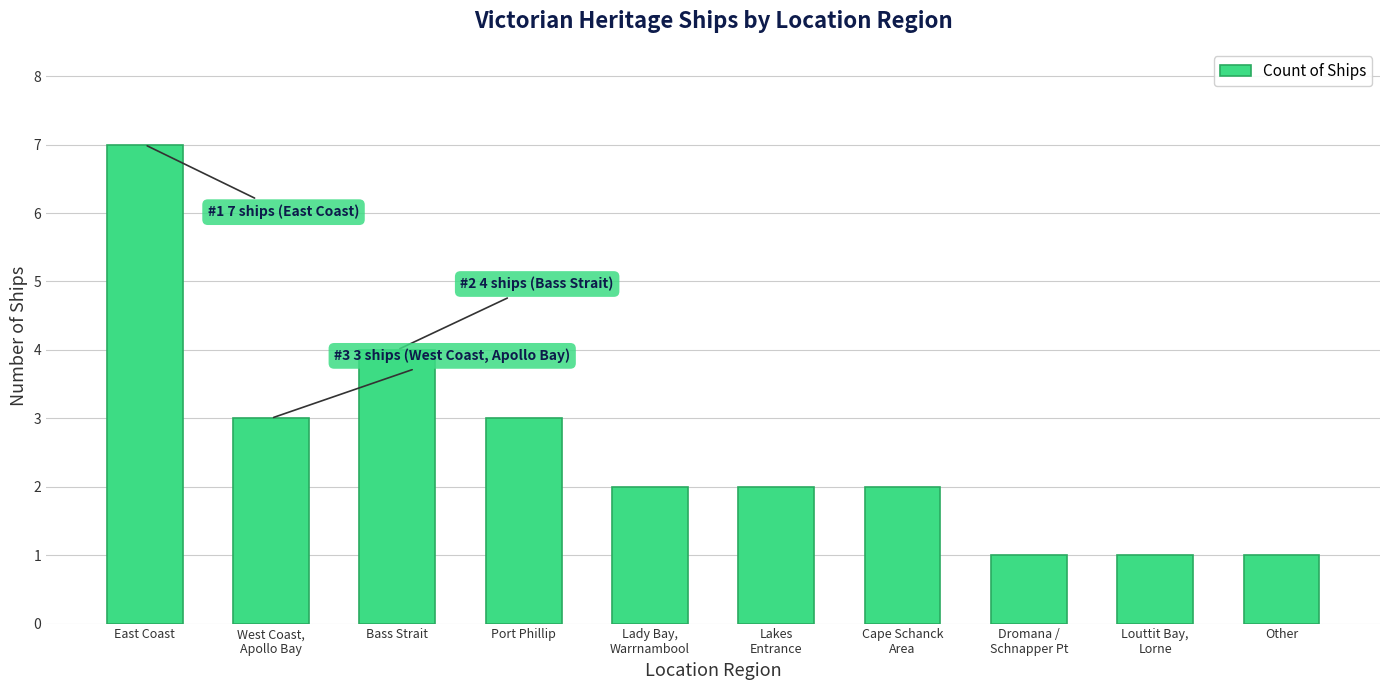

What is the greatest value displayed?

7